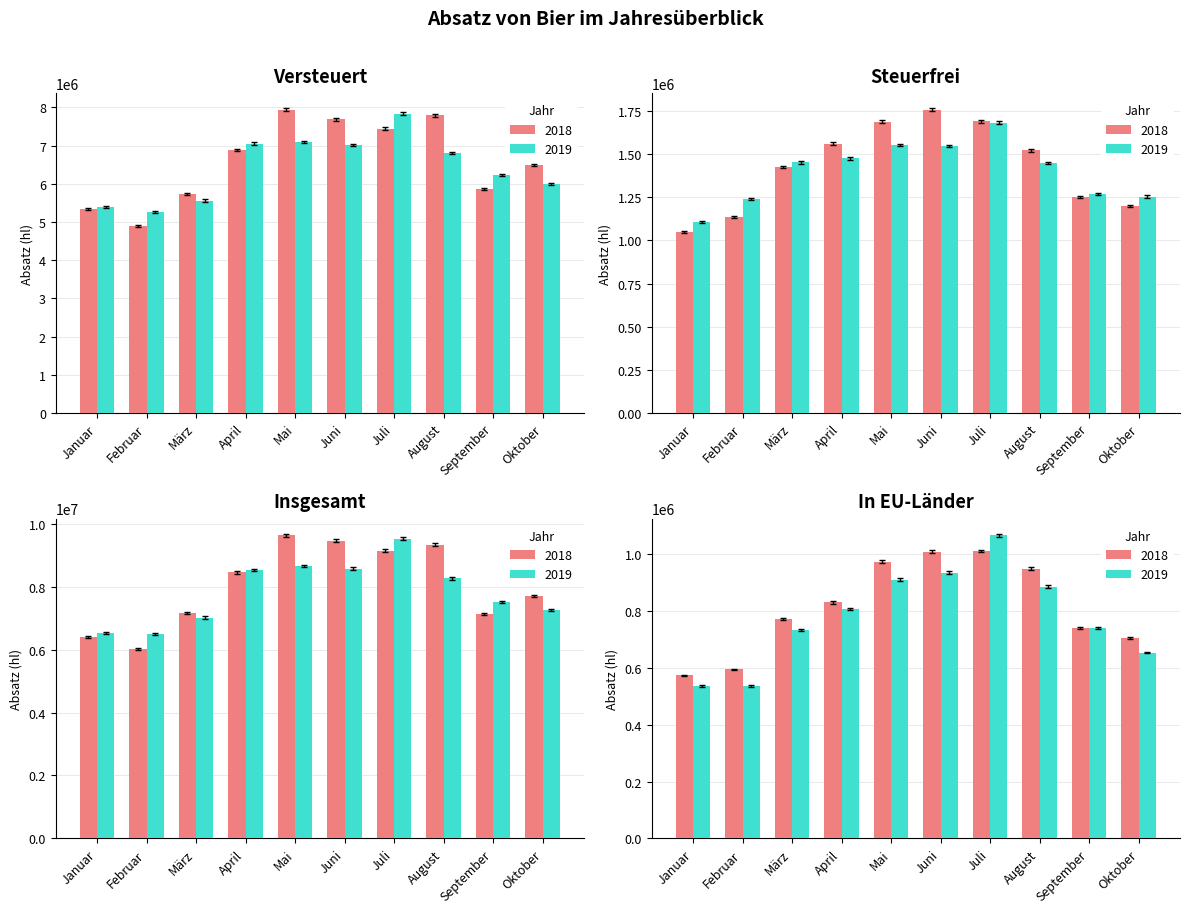

What is the sum of the 2019 values at Juni and Juli?

18078803.7